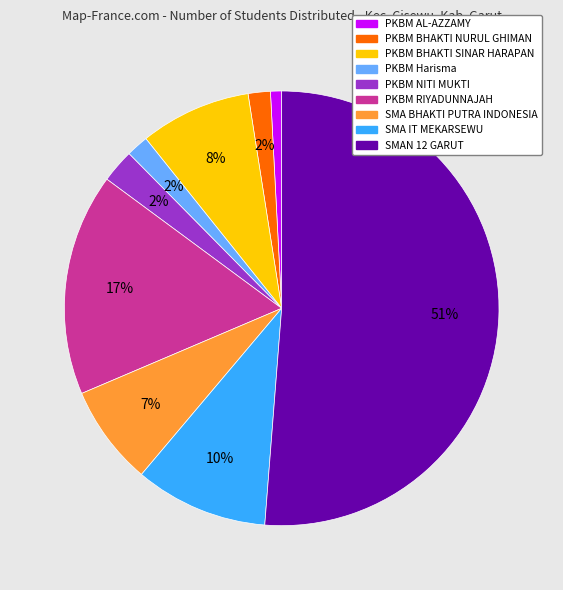

To the nearest percent, what portion does PKBM BHAKTI SINAR HARAPAN represent?

8%